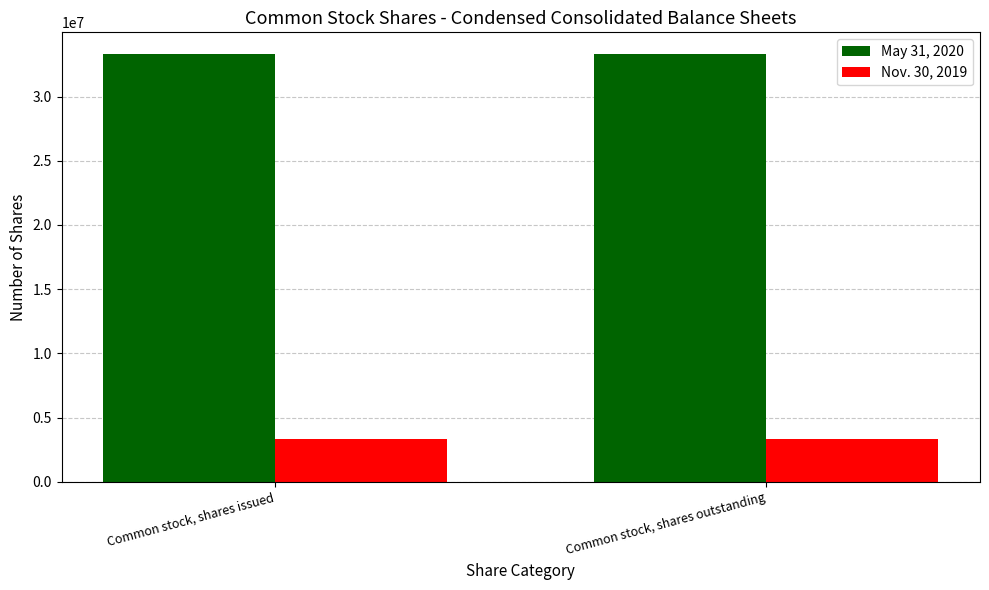

What is the spread (max minus min) of values at Common stock, shares issued?

29973000